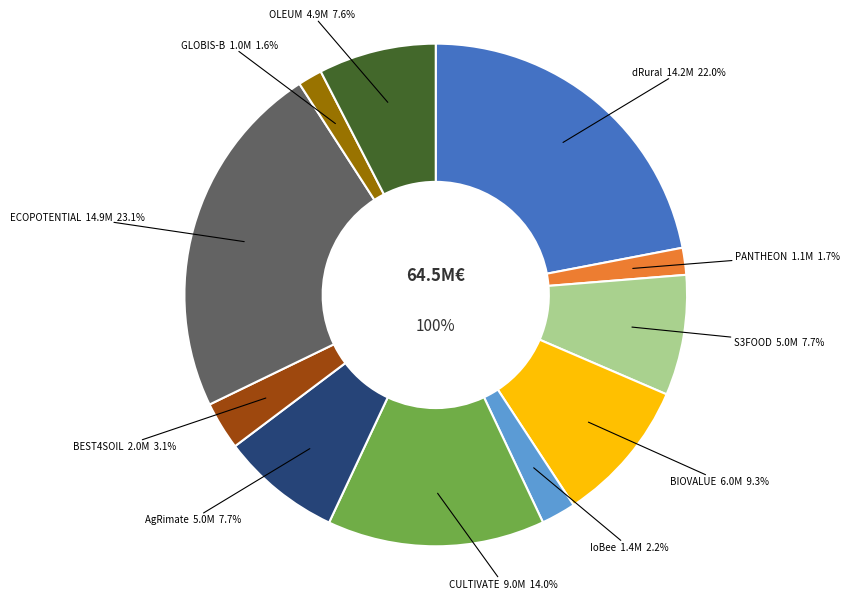

Does AgRimate account for over 50% of the chart?

No